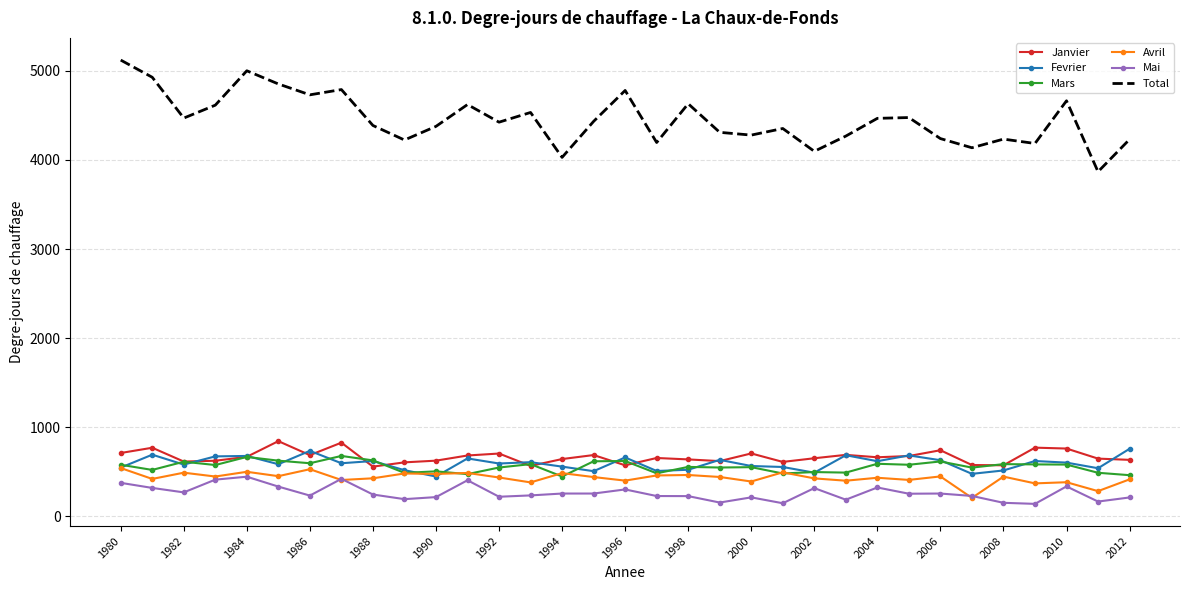

True or false: Mars has more than 0 points higher than both neighbors.

True